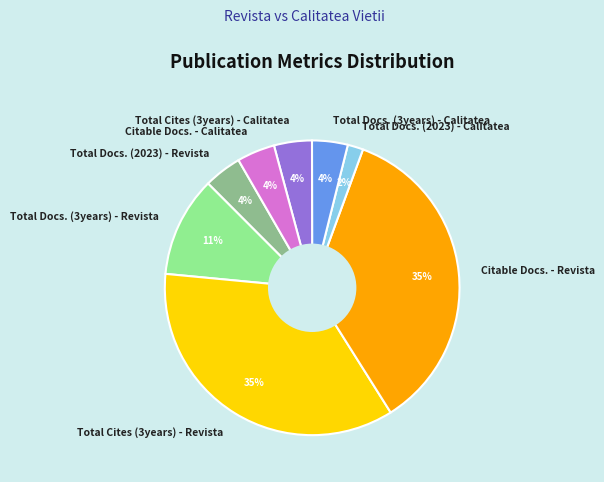

What percentage is the Total Cites (3years) - Revista slice, to the nearest percent?

35%